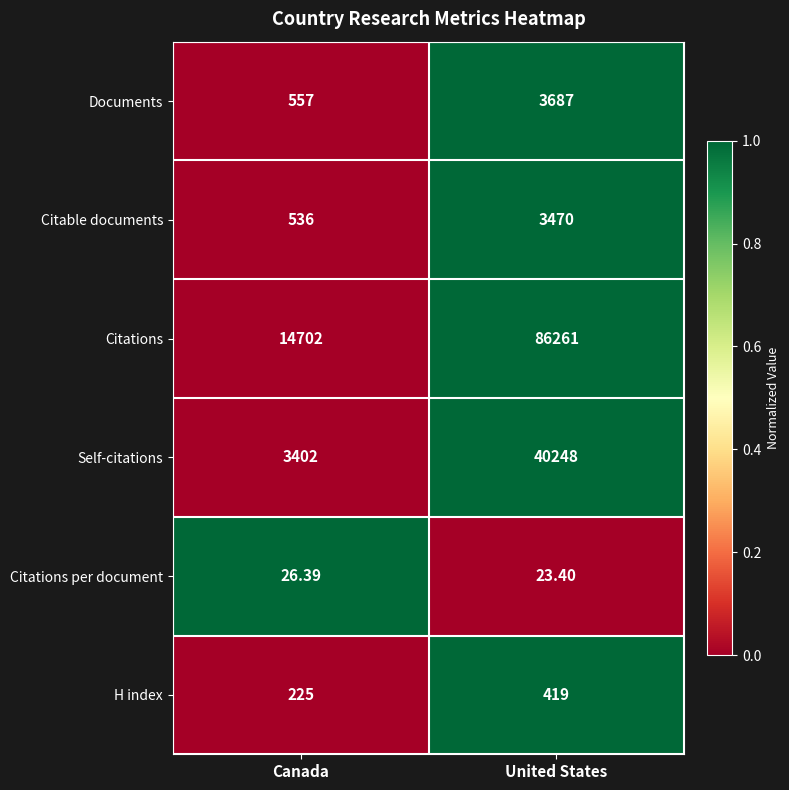

At which category does the chart reach its minimum across all series?

United States